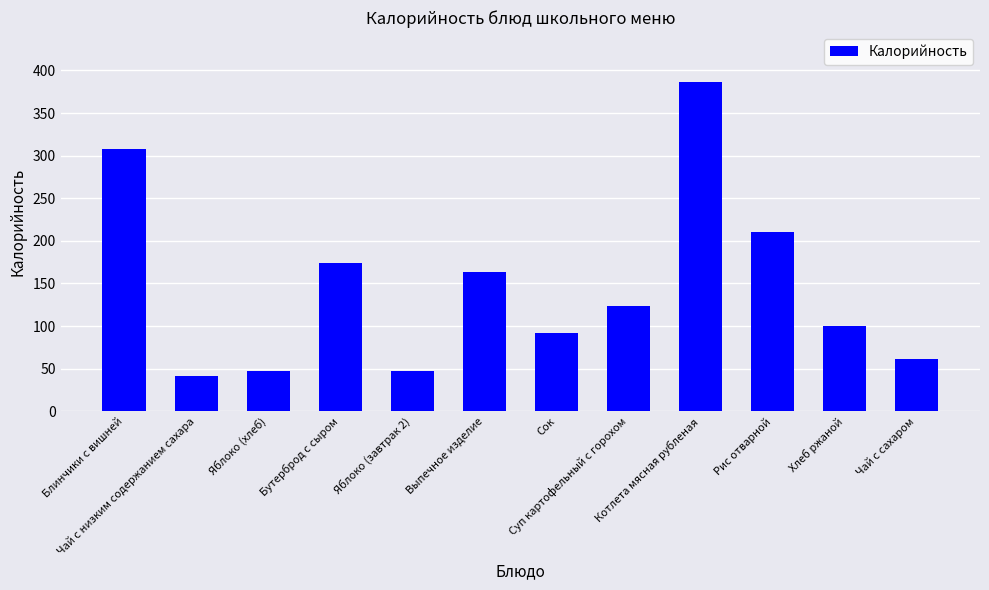

The value at Яблоко (хлеб) is 47. True or false?

True